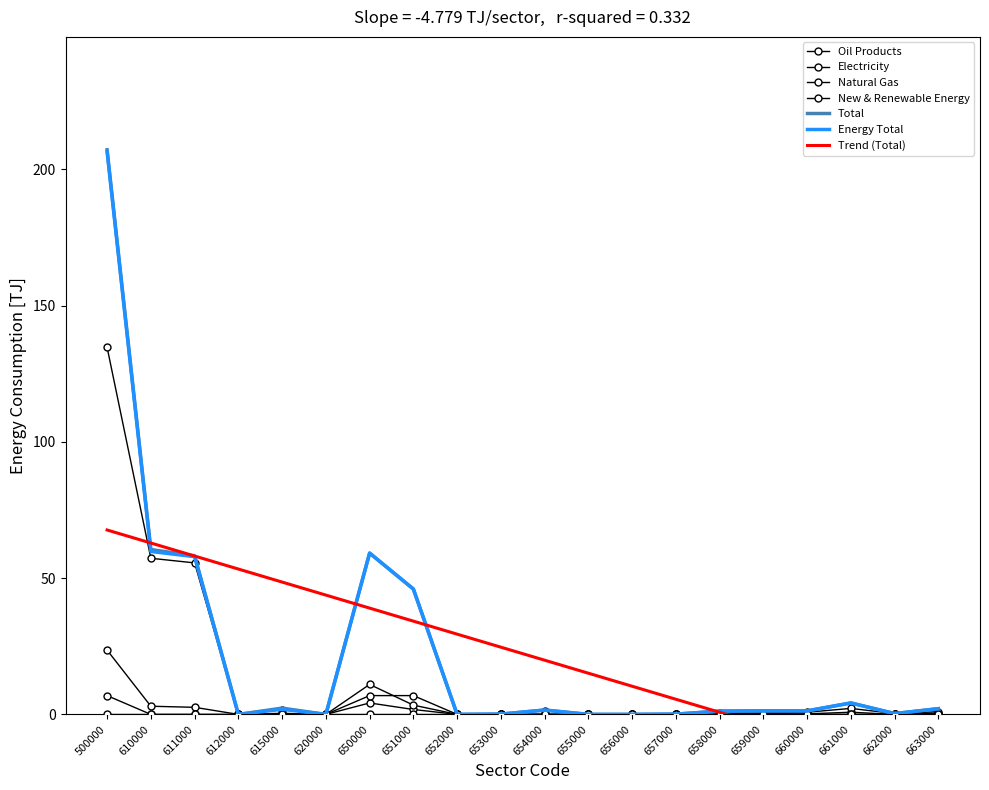

Which series changed the most between 653000 and 655000?

Electricity